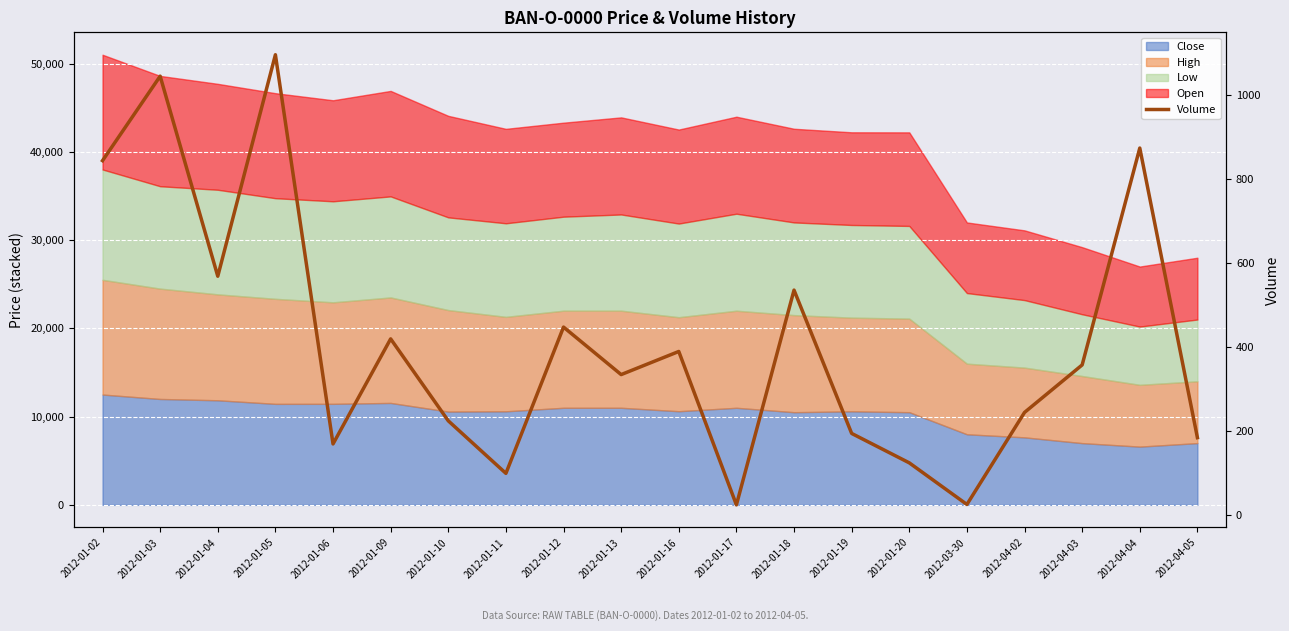

Reading right to left, what are all the values shown in this chart?

2012-04-05=184	2012-04-04=873	2012-04-03=357	2012-04-02=244	2012-03-30=25	2012-01-20=124	2012-01-19=194	2012-01-18=535	2012-01-17=24	2012-01-16=389	2012-01-13=334	2012-01-12=447	2012-01-11=99	2012-01-10=224	2012-01-09=419	2012-01-06=169	2012-01-05=1095	2012-01-04=568	2012-01-03=1044	2012-01-02=843